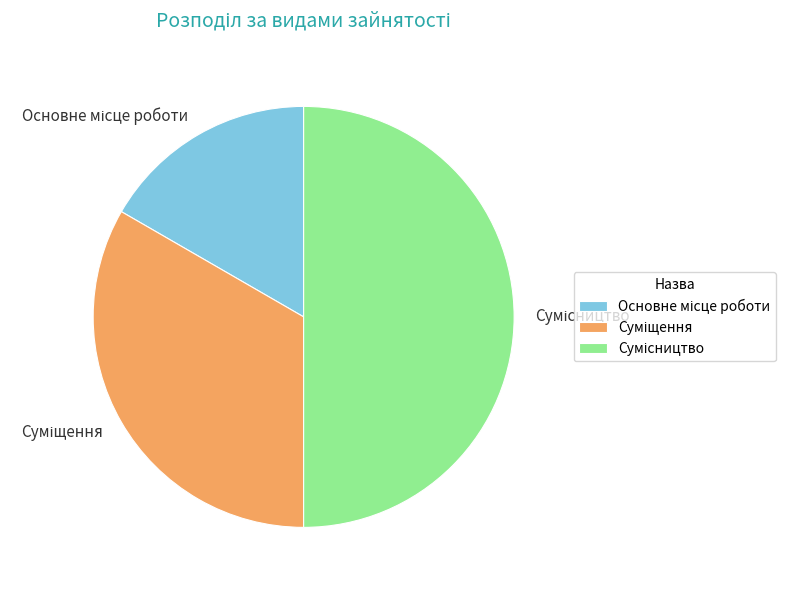

How many segments does this pie chart have?

3